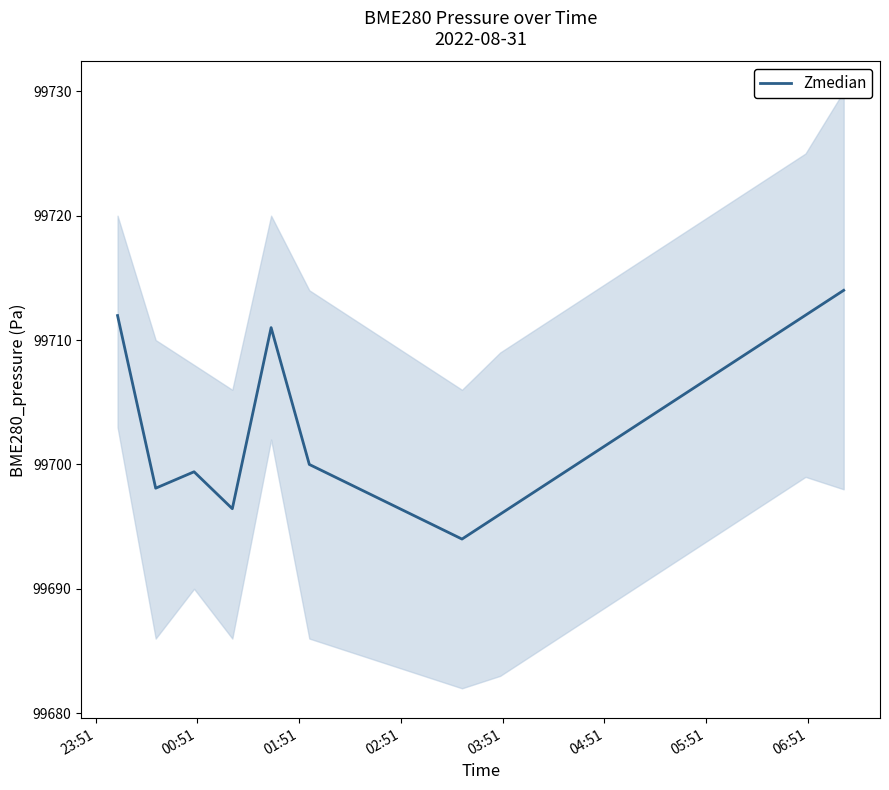

What is the maximum value for Zmedian?

99714.0